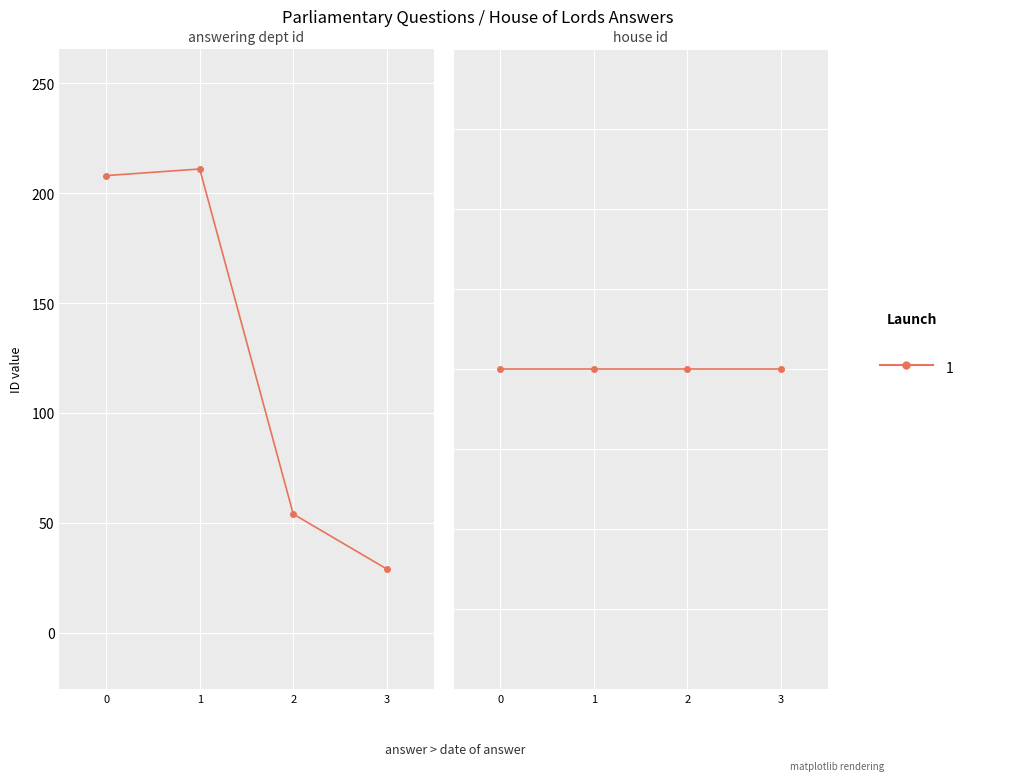

How many data points are less than 208?

2